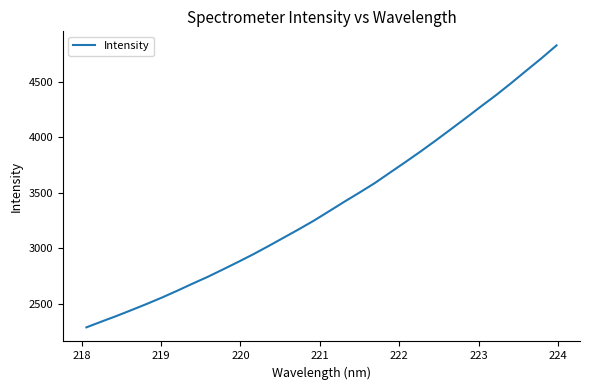

What is the minimum value shown in the chart?

2287.0